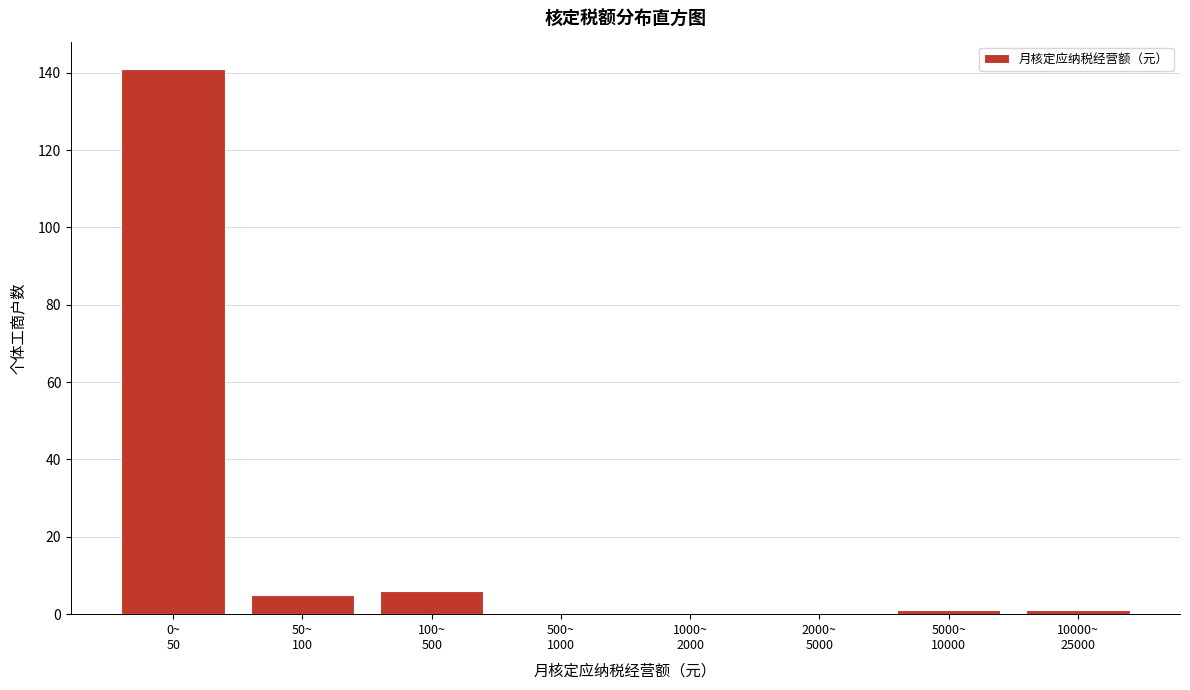

What is the sum of all values?

154